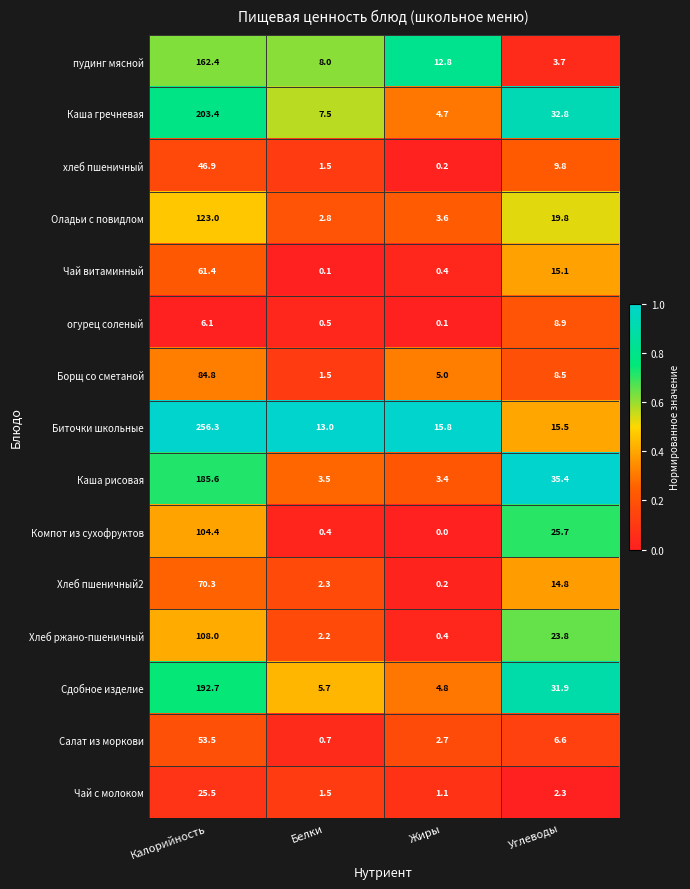

What is the difference between the maximum and minimum values in the хлеб пшеничный series?

46.7